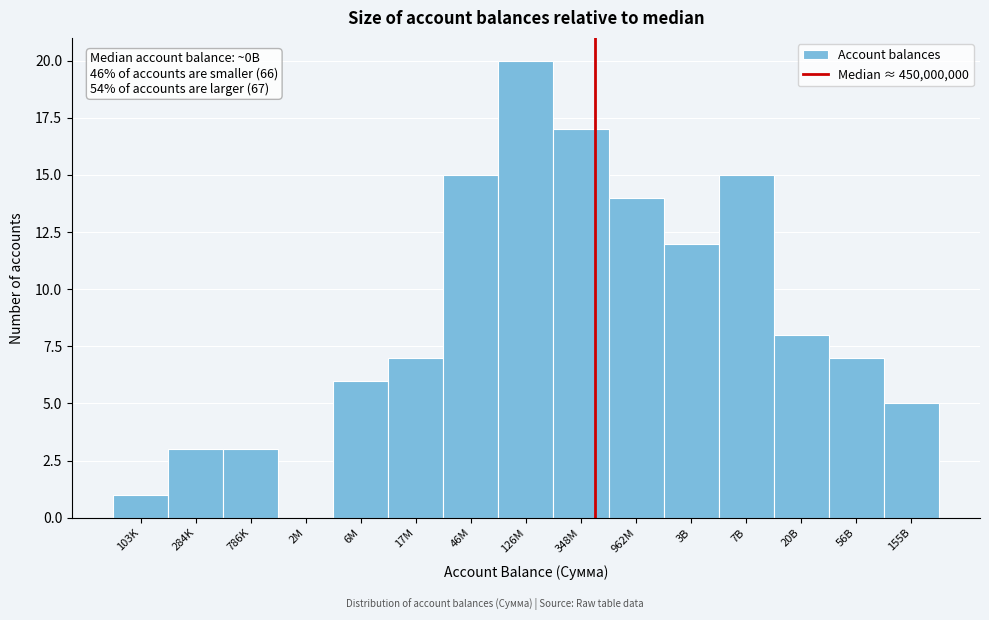

Reading left to right, extract all data points from this chart.

103K=1	284K=3	786K=3	2M=0	6M=6	17M=7	46M=15	126M=20	348M=17	962M=14	3B=12	7B=15	20B=8	56B=7	155B=5